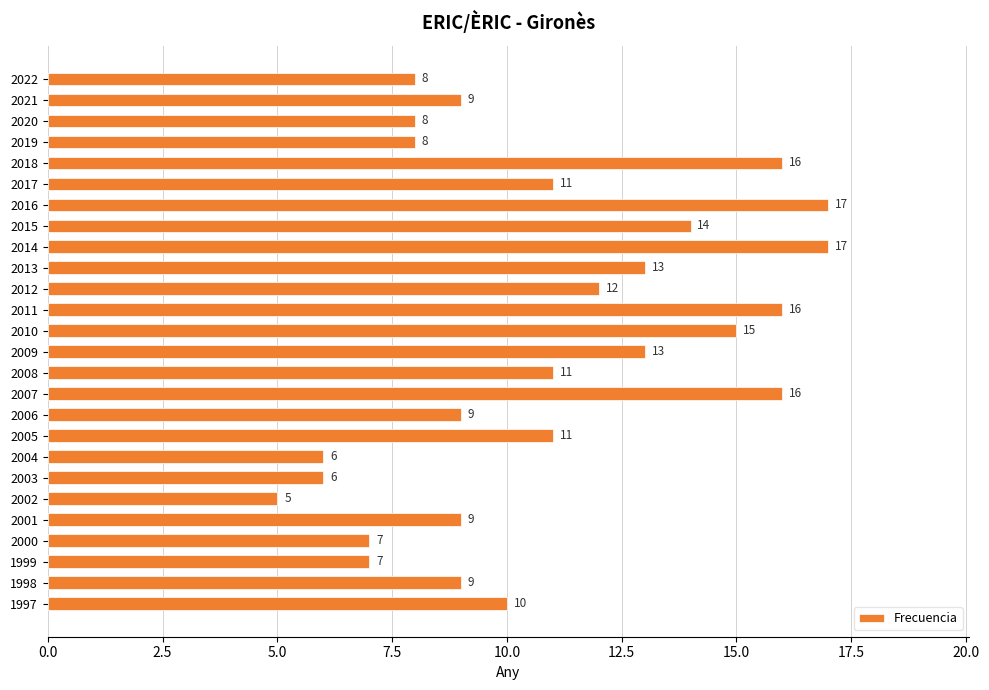

Is it true that the value at 2009 is 6?

False